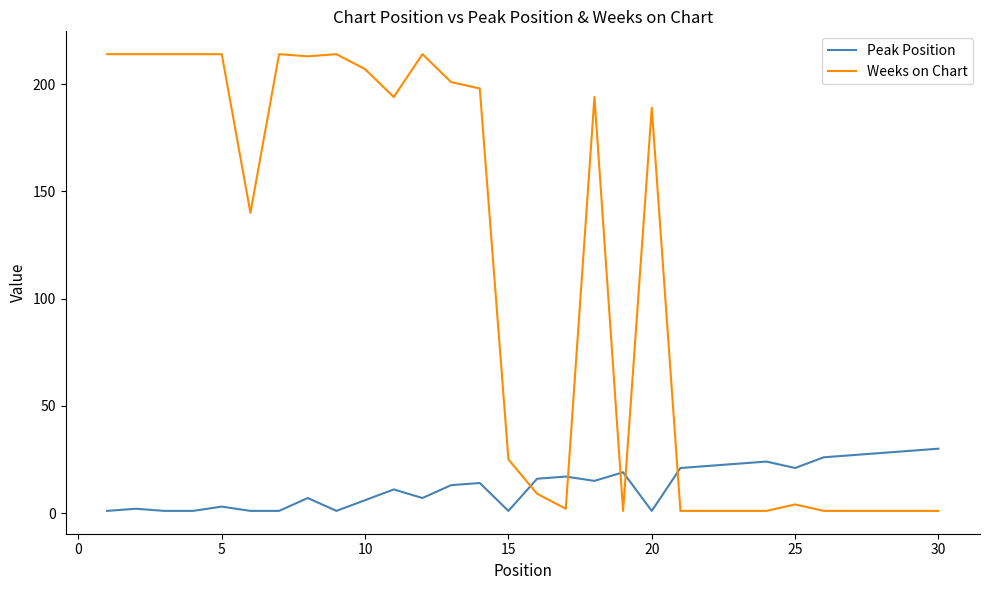

Which series has the largest total across all categories?

Weeks on Chart